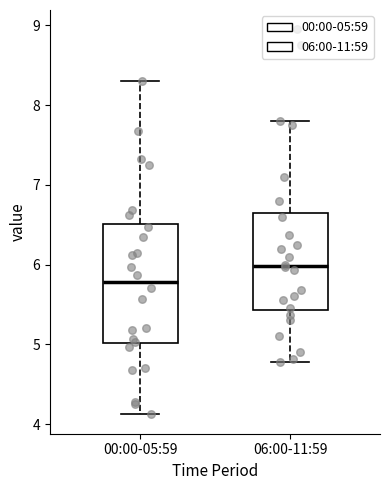

Reading left to right, transcribe this box plot: for each box, give where its median line is, the range the box spans, and where its two whiskers end, as read against the y-axis. The values are not printed on the chart, so give them approximately, as read against the axis.

00:00-05:59: median 5.8, box 5.0 to 6.5, whiskers 4.1 to 8.3
06:00-11:59: median 6.0, box 5.4 to 6.7, whiskers 4.8 to 7.8